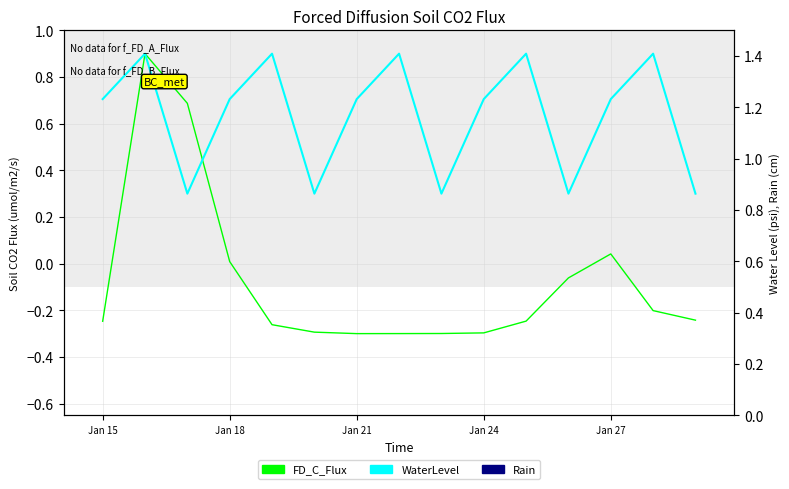

List the labels in order of WaterLevel value, smallest first.

Jan 21, 5, 8, 11, 14, Jan 15, Jan 24, 6, 9, 12, Jan 18, Jan 27, 7, 10, 13